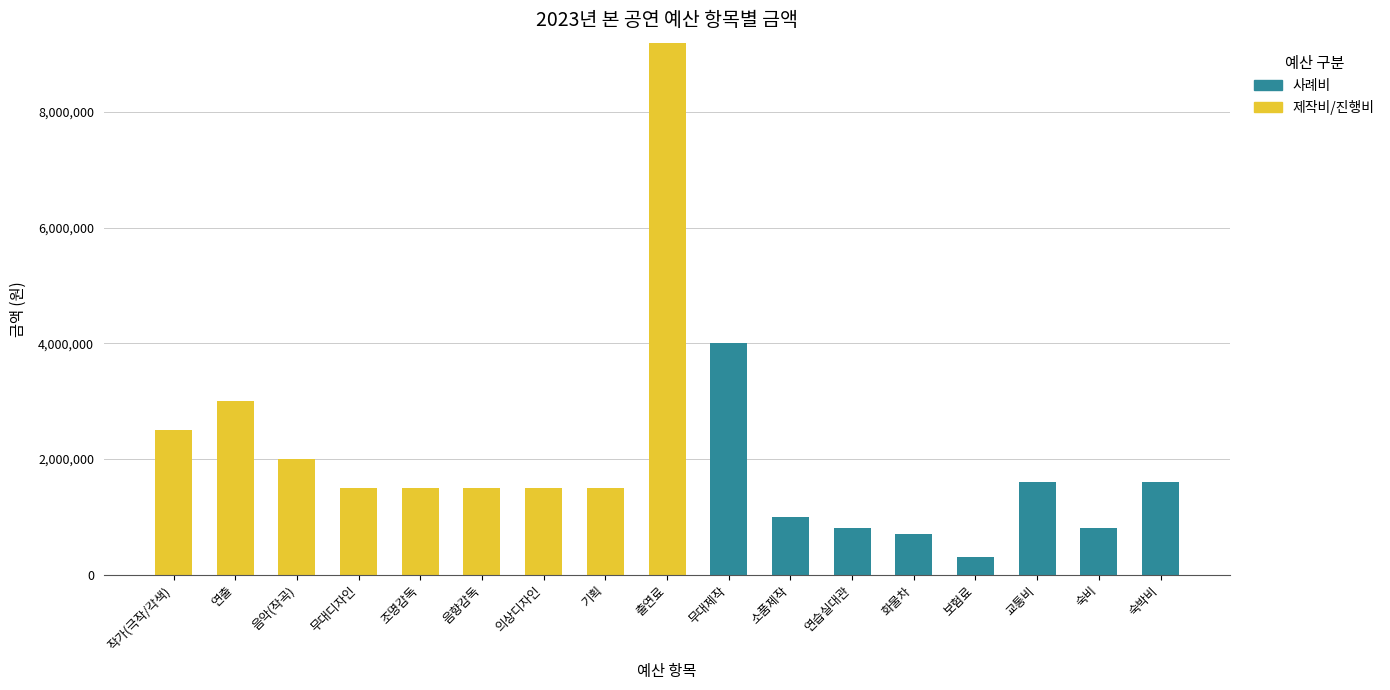

Where is 사례비 nearest to the value 4600000?

연출